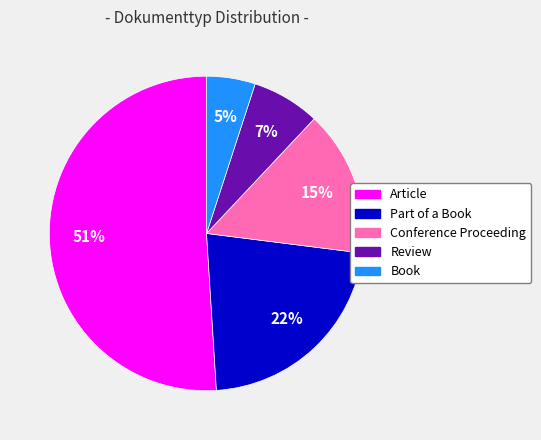

Does any single category account for the majority?

Yes